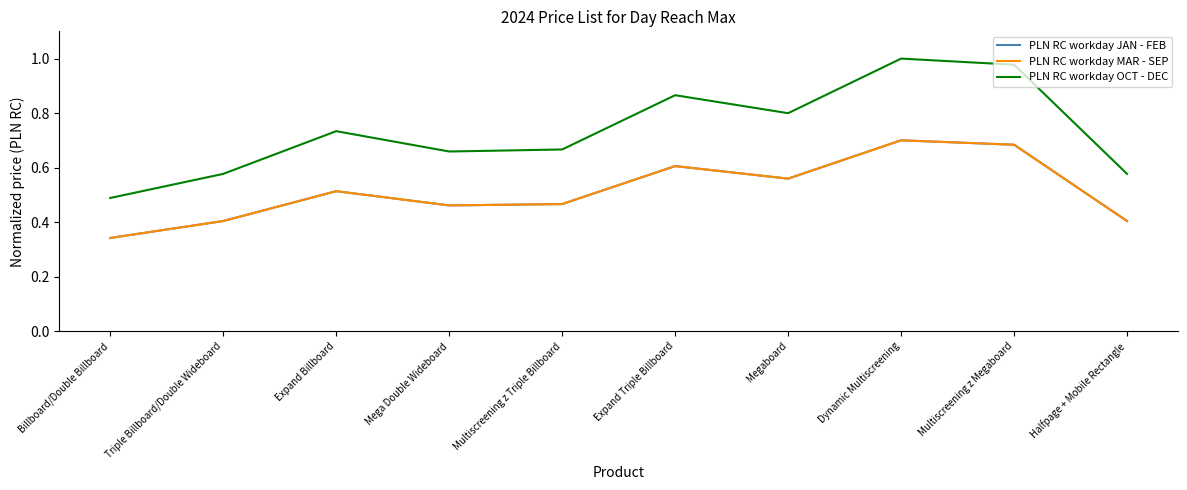

Is this an area chart (filled region under the line)?

No